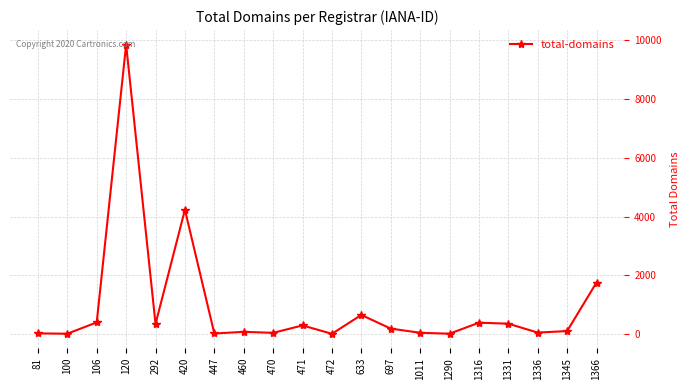

The value at 292 is 342. True or false?

True